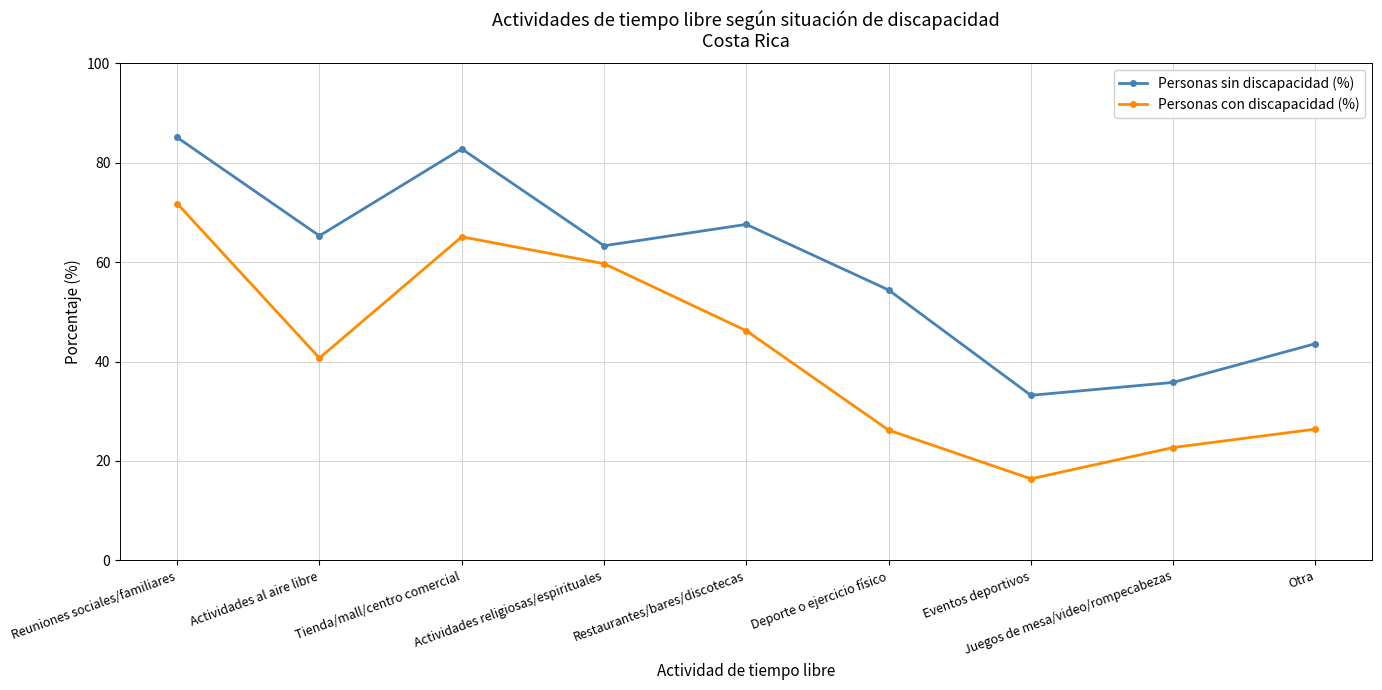

Where is Personas con discapacidad (%) nearest to the value 44?

Restaurantes/bares/discotecas